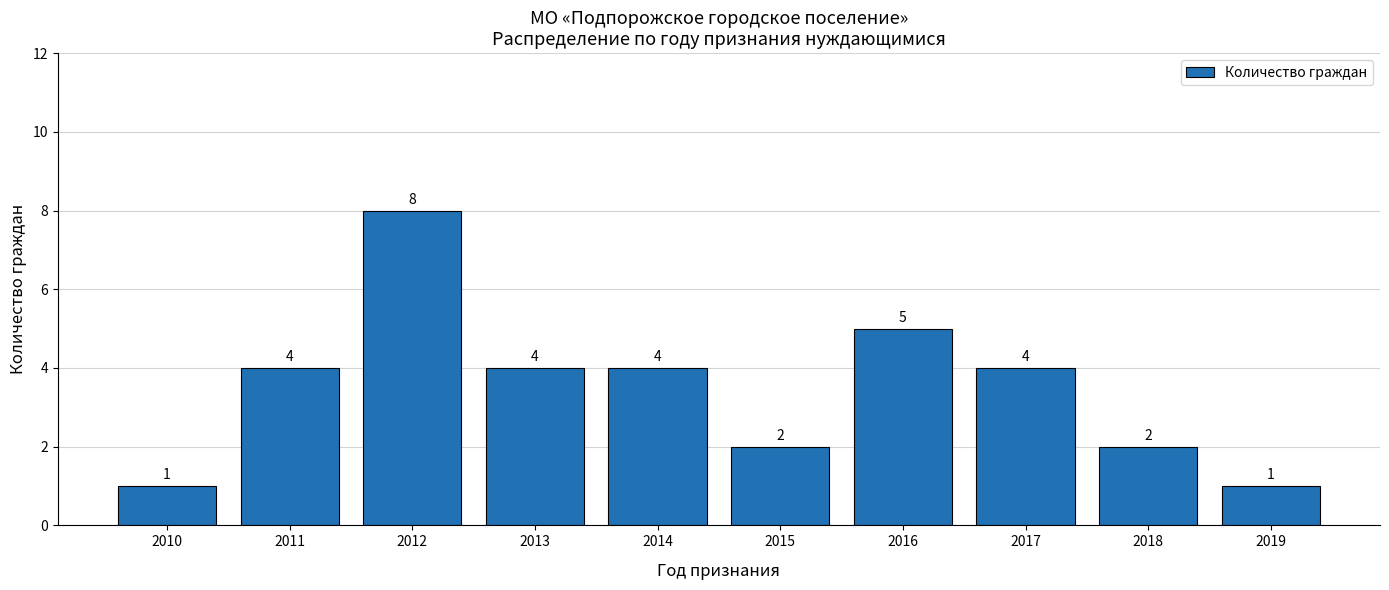

Count the values in the range 2 to 4.

6